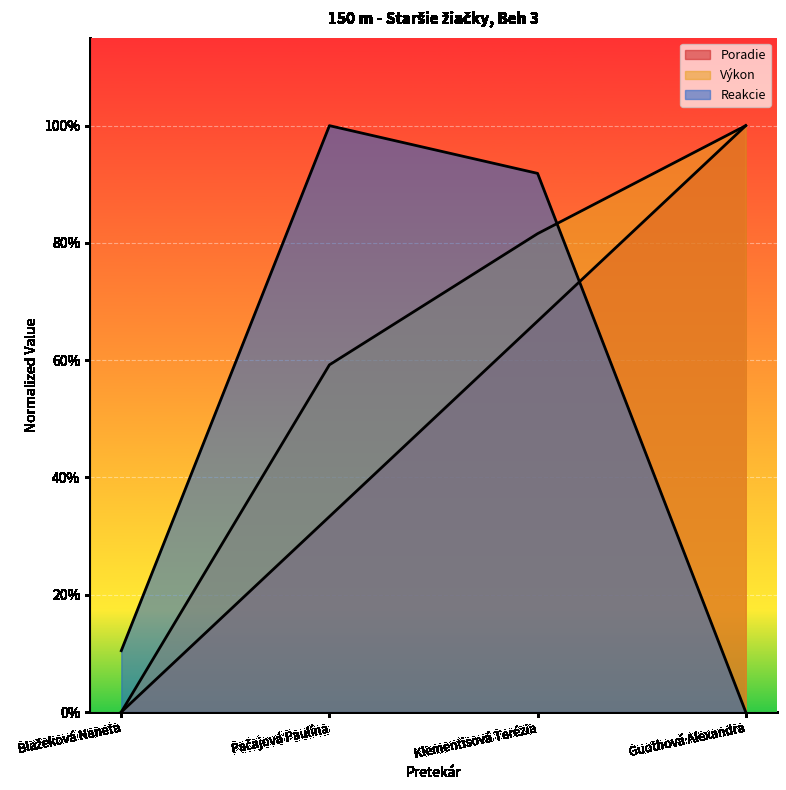

How many Výkon values are between 0 and 1?

4